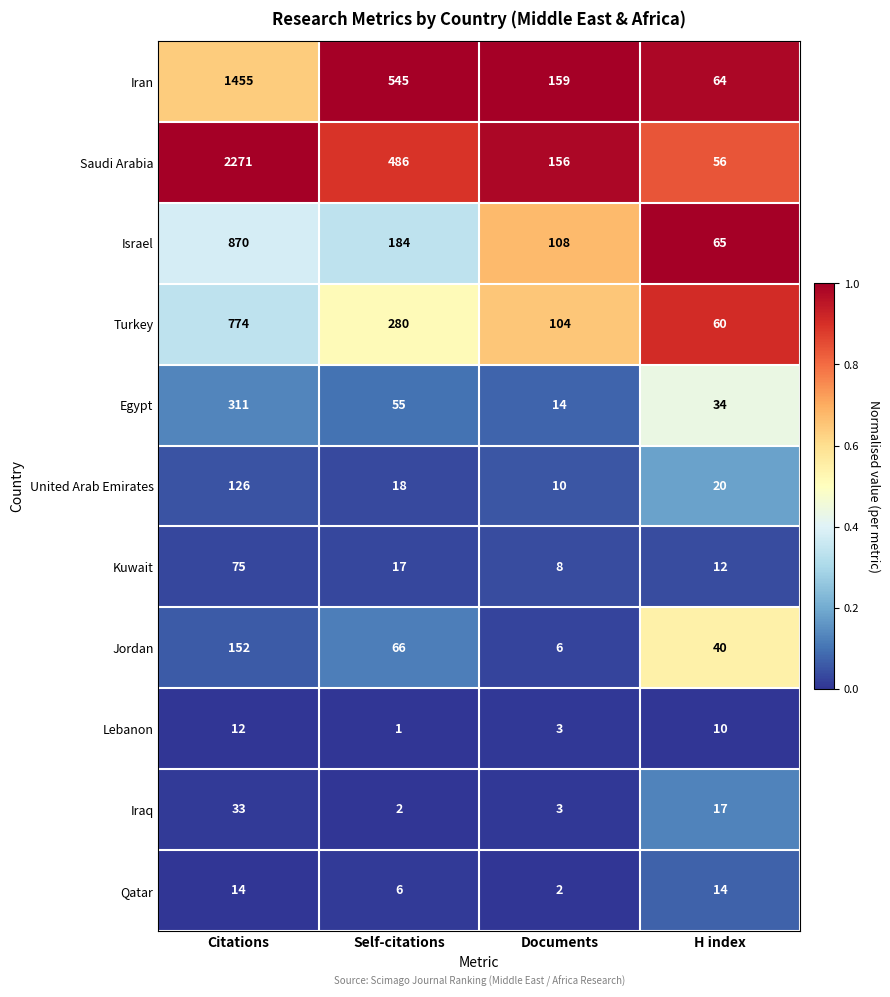

At which label does United Arab Emirates first exceed 20?

Citations